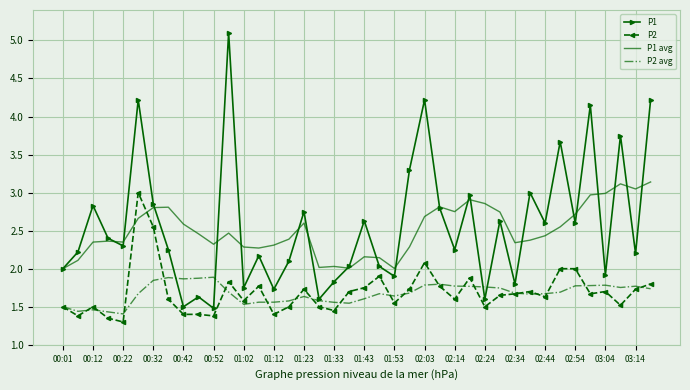

What is the maximum value shown in the chart?

5.1